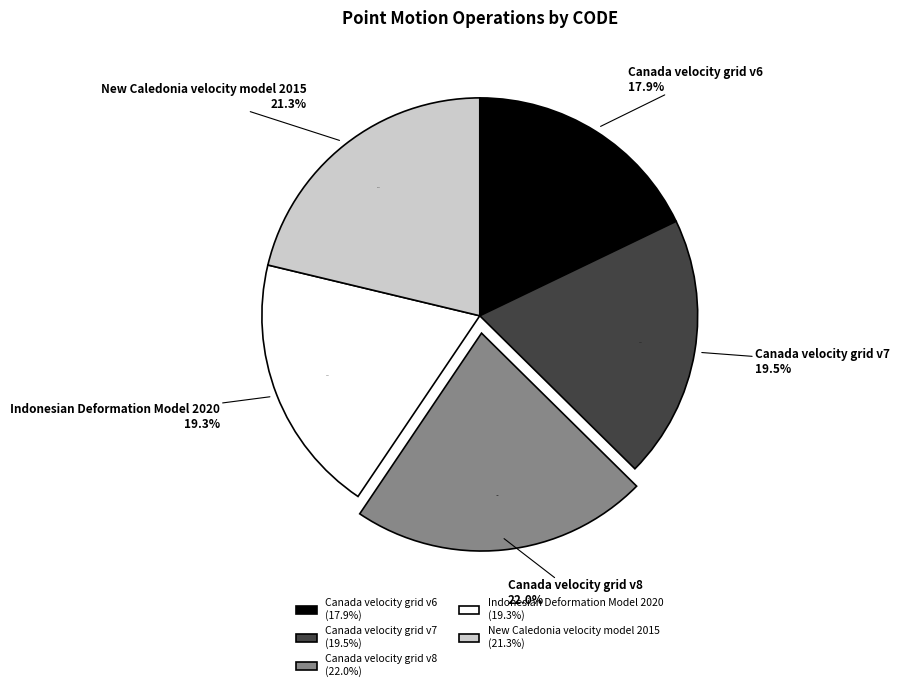

To the nearest percent, what is the combined percentage of Indonesian Deformation Model 2020 and Canada velocity grid v6?

37%